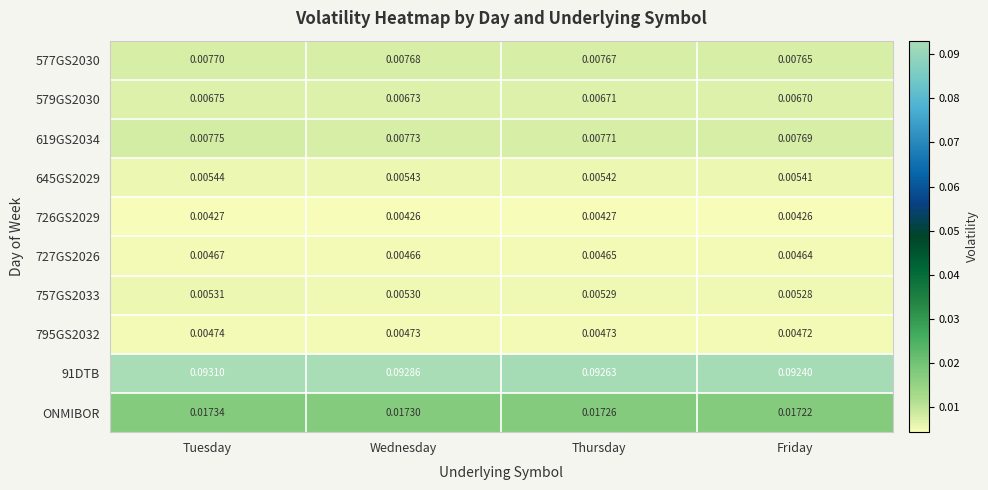

Where is 91DTB nearest to the value 0?

Friday